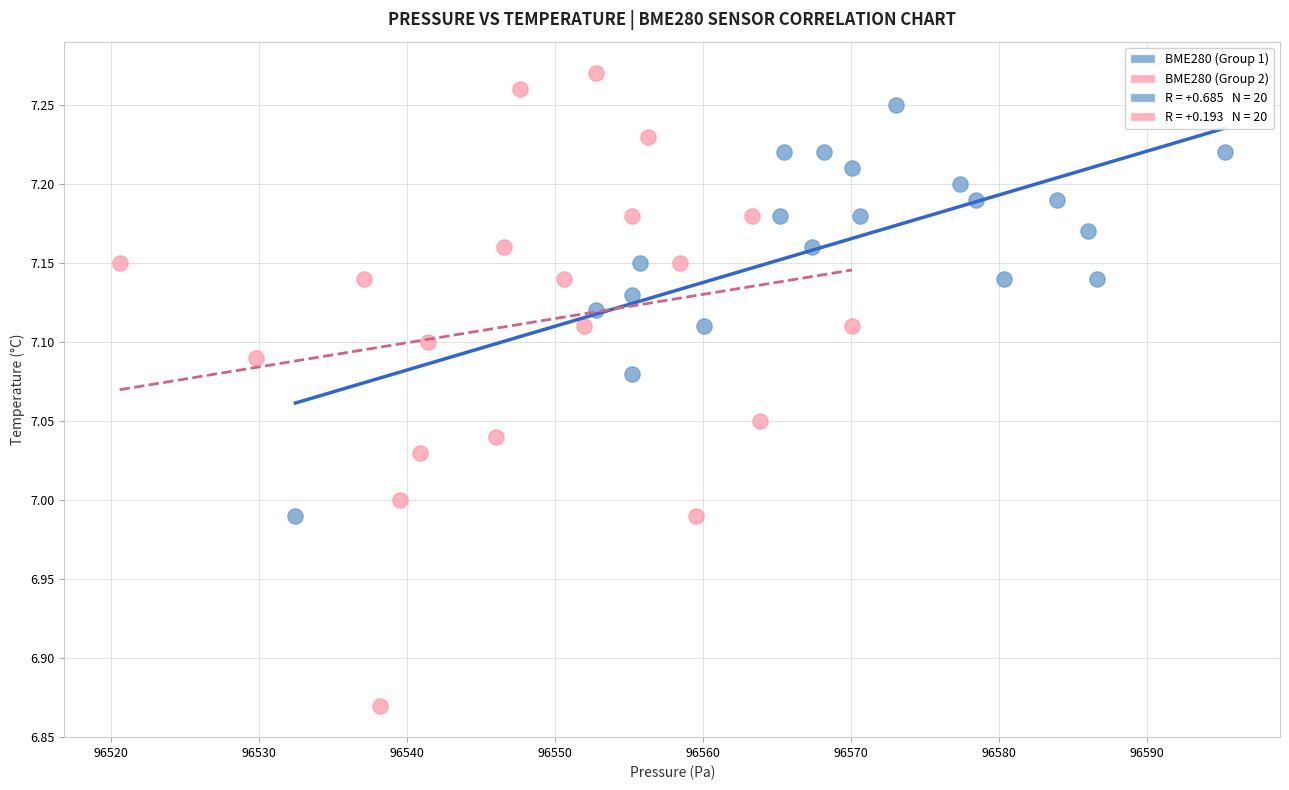

Which series reaches the maximum Y coordinate?

BME280 (Group 2)